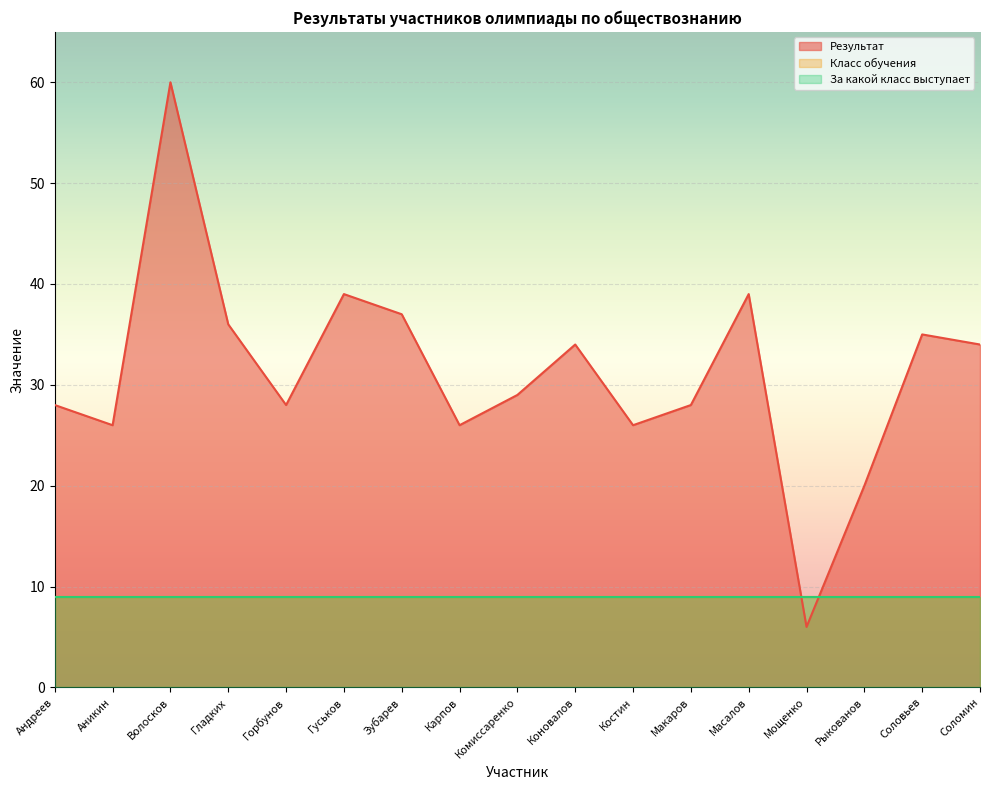

What is the label of the 17th point from the left?

Соломин